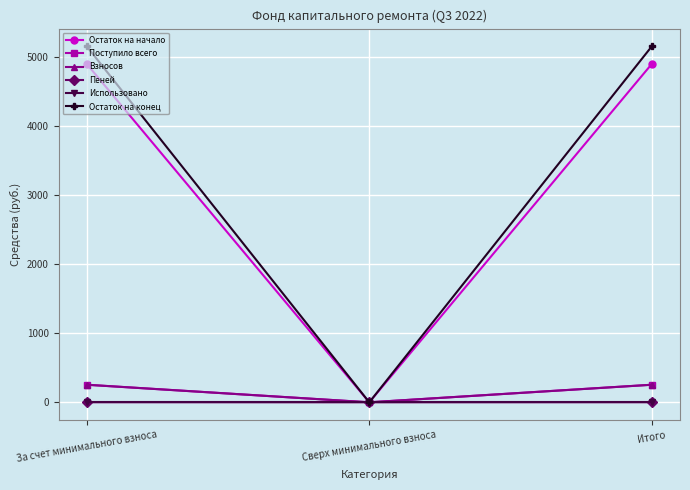

How many values in Остаток на начало are above zero?

2